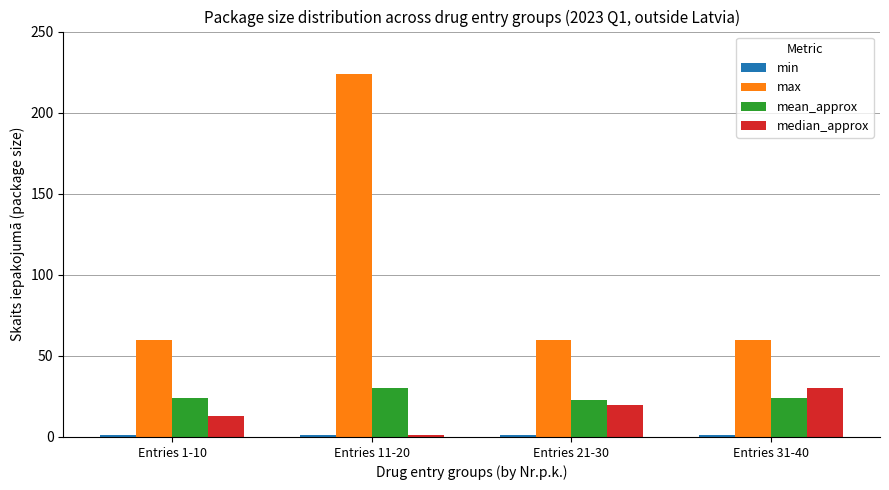

Which series changed the most between Entries 11-20 and Entries 31-40?

max